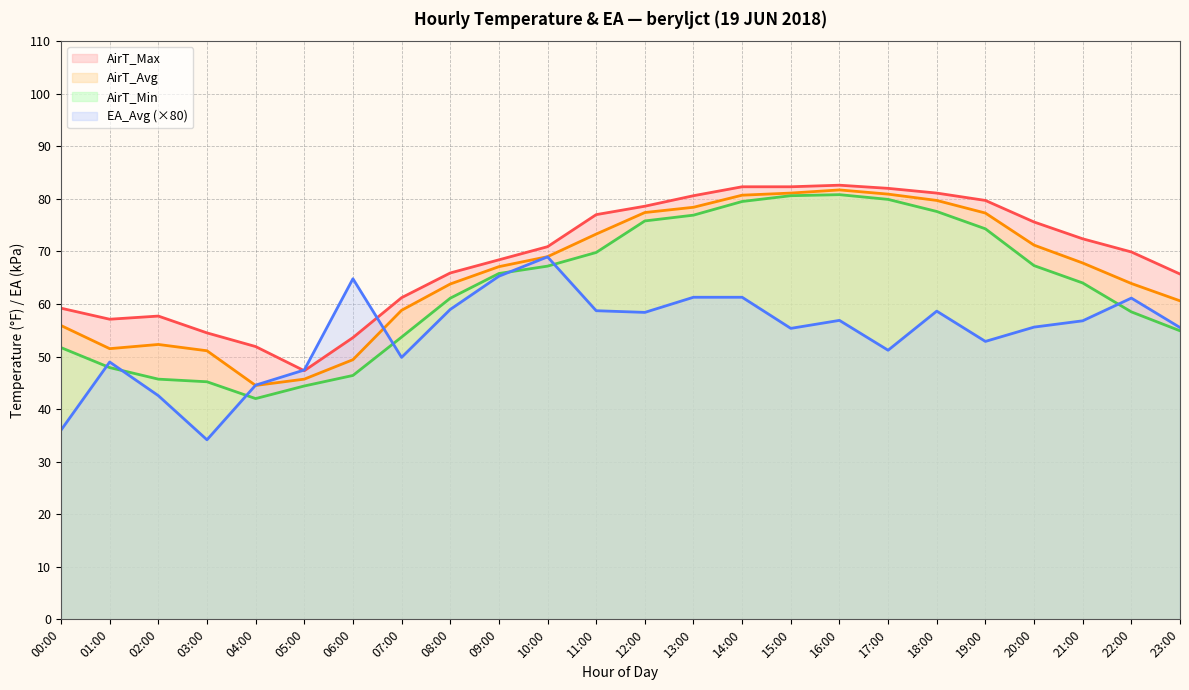

Is the value of AirT_Min at 07:00 greater than the value of AirT_Max at 08:00?

No